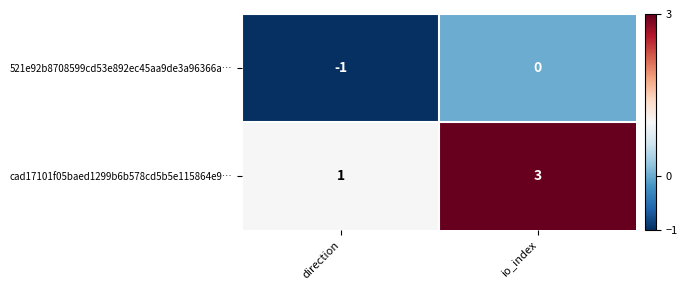

Reading left to right, extract all data points from this chart.

521e92b8708599cd53e892ec45aa9de3a96366a…: -1	0
cad17101f05baed1299b6b578cd5b5e115864e9…: 1	3